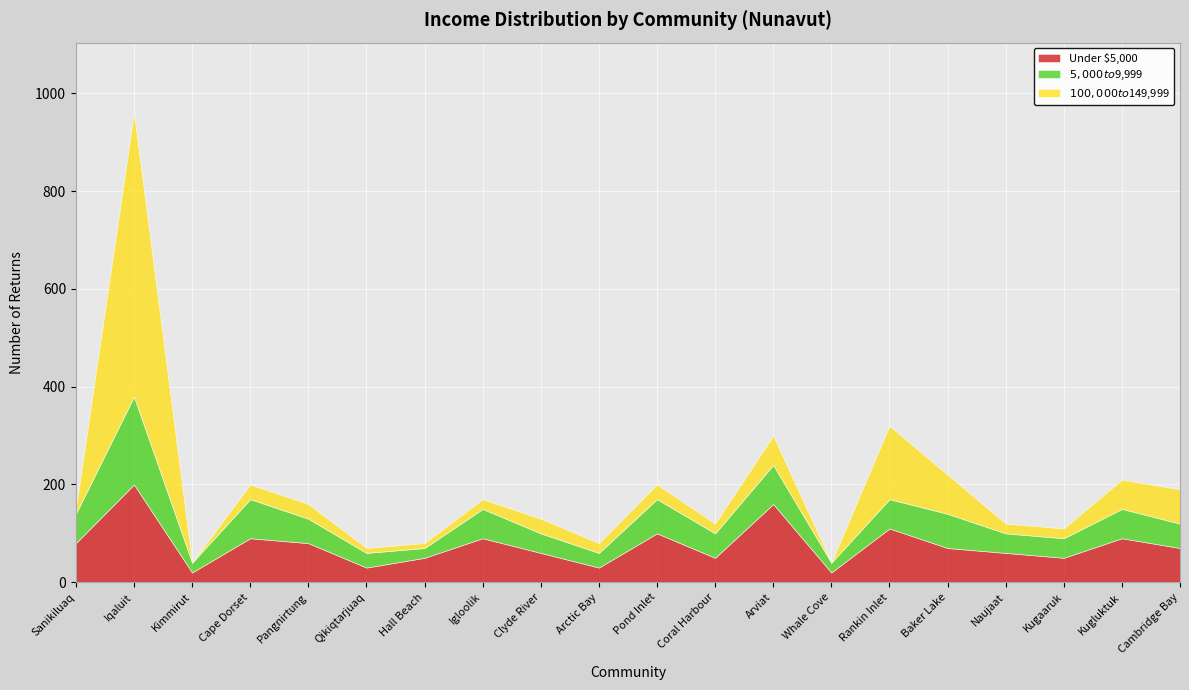

Which series ends up on top after the final intersection of $5,000 to $9,999 and $100,000 to $149,999?

$5,000 to $9,999